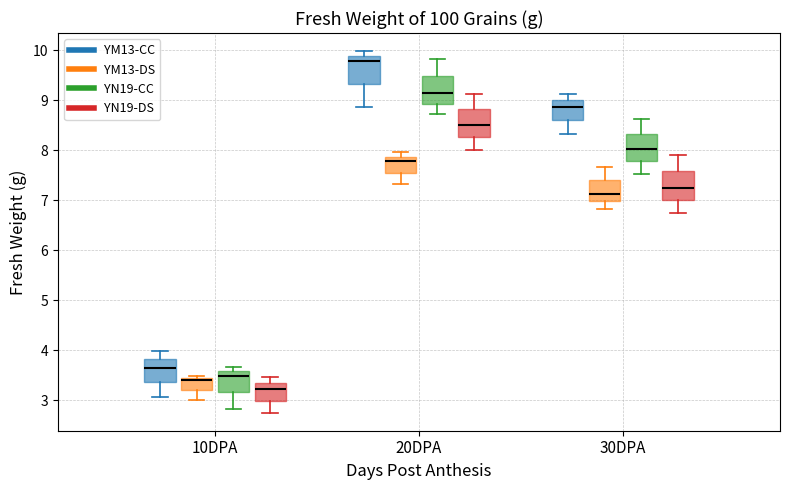

Which box has the lowest median line?

10DPA (YN19-DS)